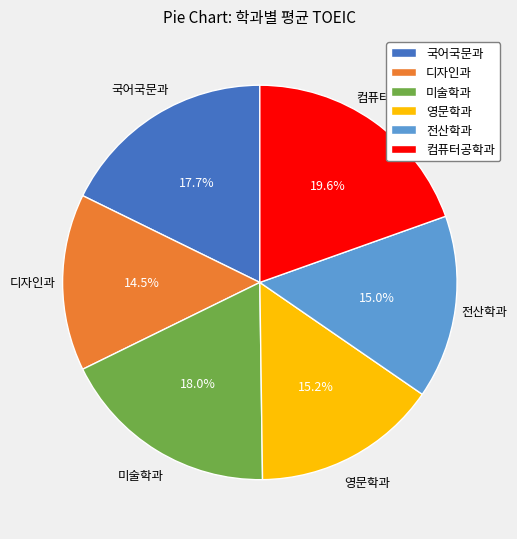

To the nearest percent, what is the combined percentage of 미술학과 and 영문학과?

33%